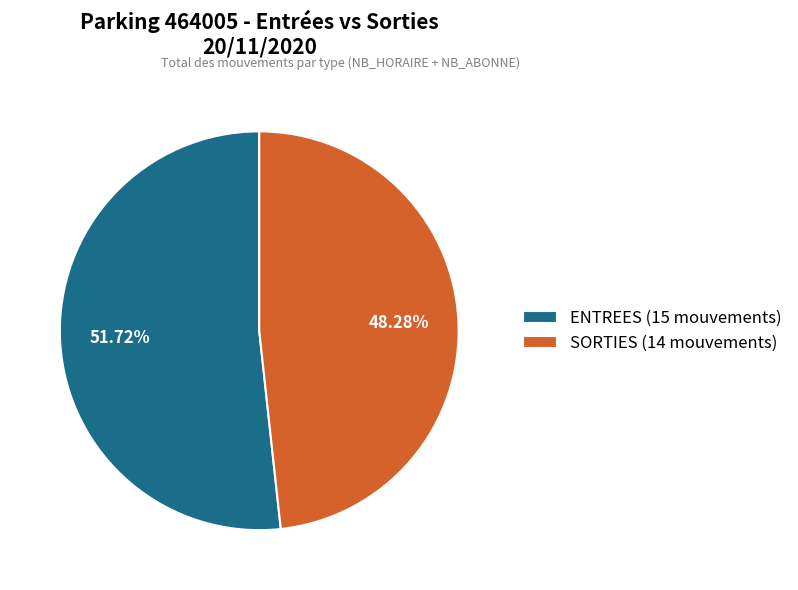

Combined, do SORTIES (14 mouvements) and ENTREES (15 mouvements) account for over 50%?

Yes